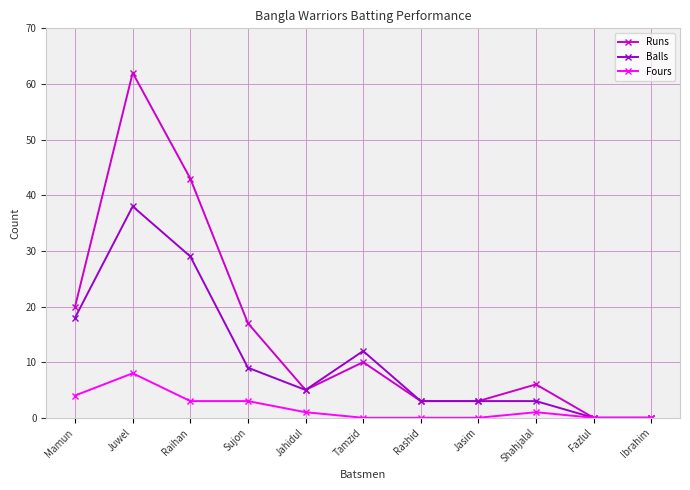

At which category is the sum across all series the highest?

Juwel